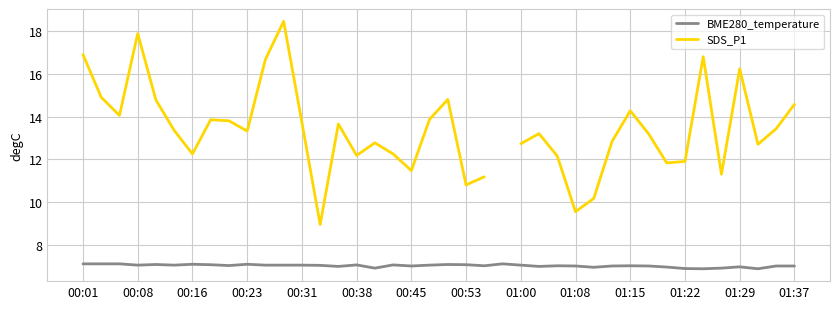

What is the maximum value shown in the chart?

18.4